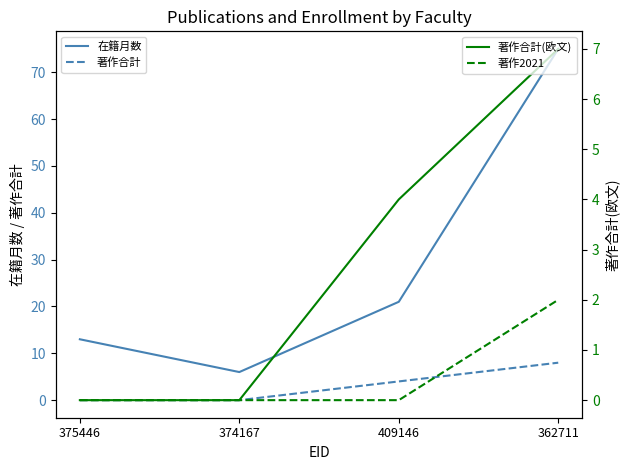

Where is 著作合計 nearest to the value 4?

409146